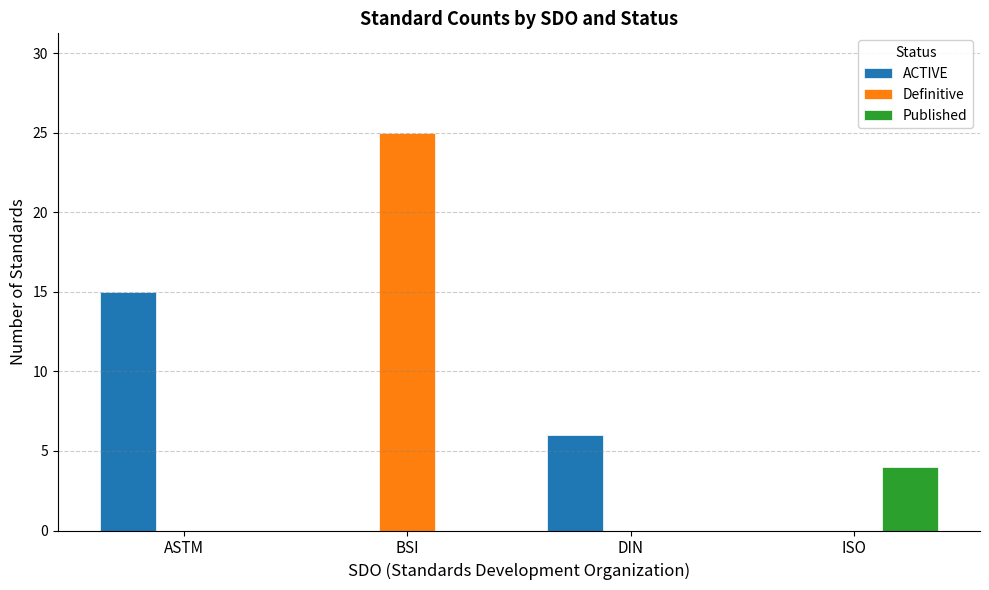

At which category is the sum across all series the highest?

BSI